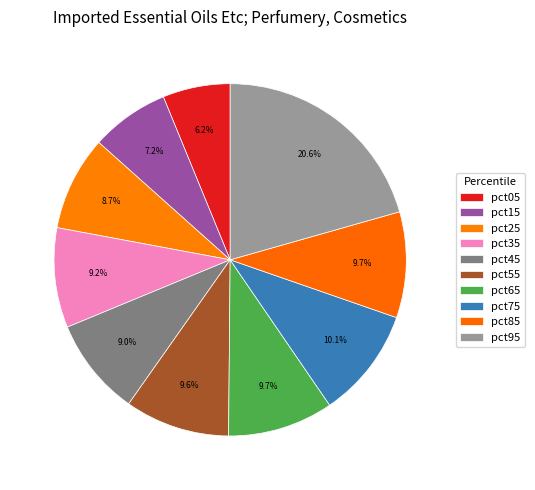

Rank the categories by value from highest to lowest.

pct95, pct75, pct85, pct65, pct55, pct35, pct45, pct25, pct15, pct05